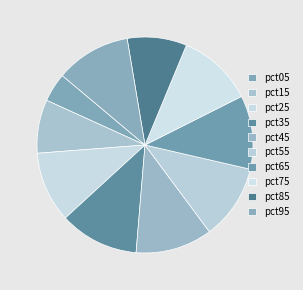

Does pct55 account for over 50% of the chart?

No